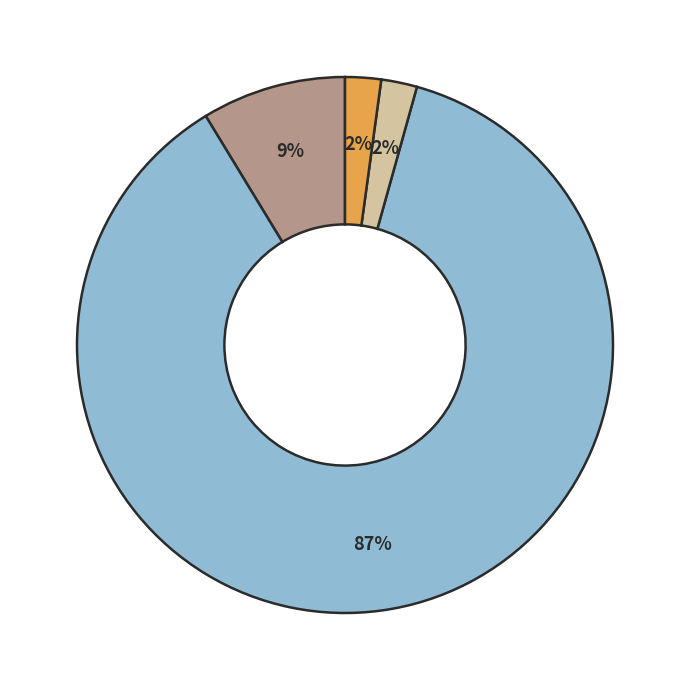

Is there a majority slice in this chart?

Yes